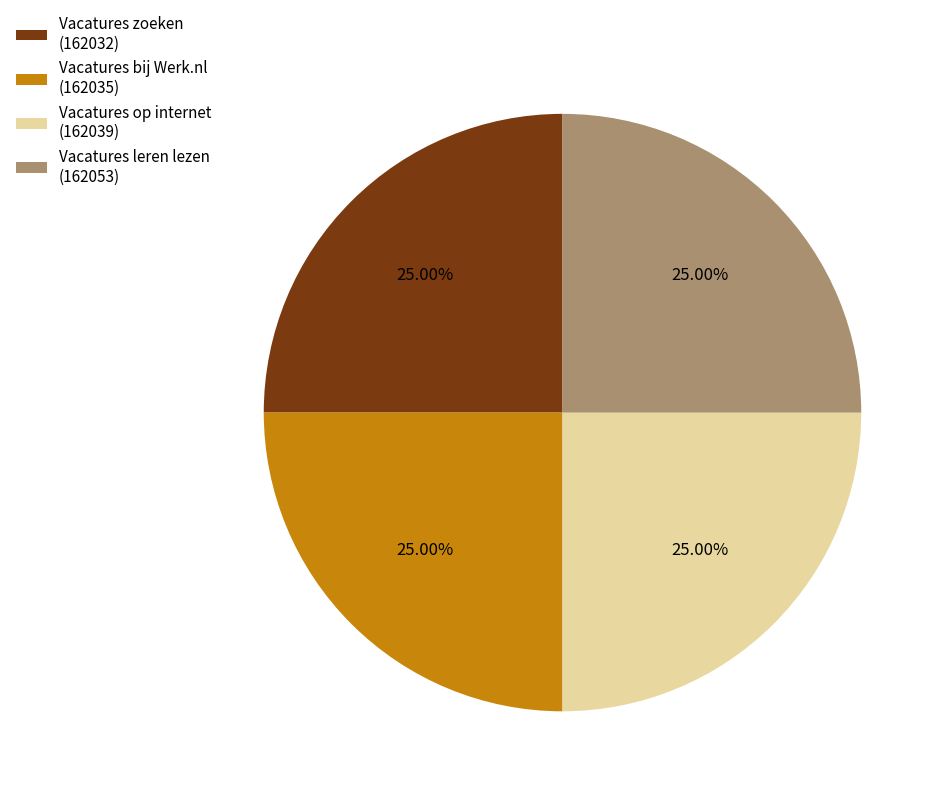

Approximately how many times larger is the value at Vacatures op internet (162039) compared to Vacatures zoeken (162032)?

1.0